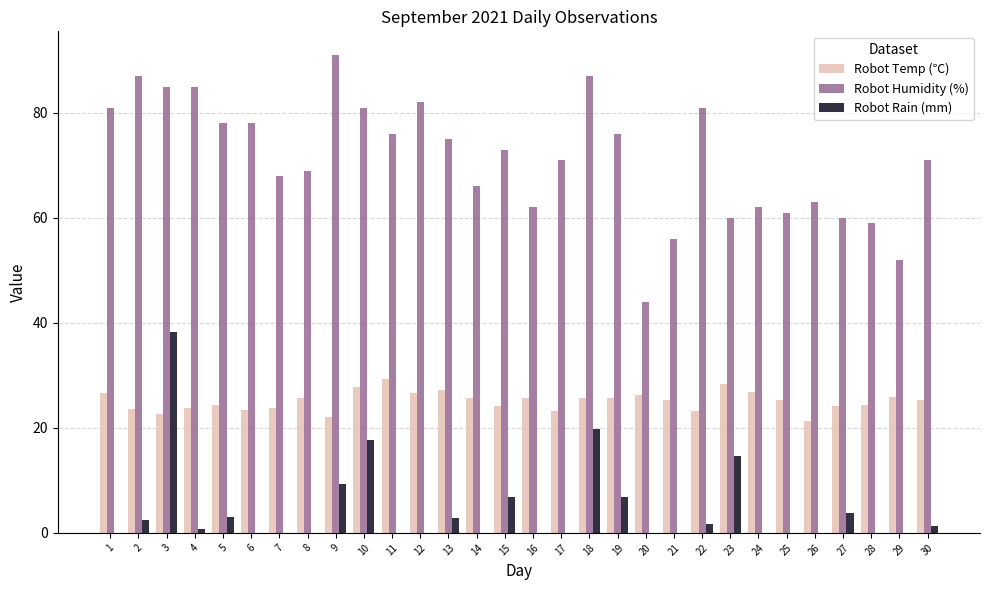

Which series has the largest total across all categories?

Robot Humidity (%)